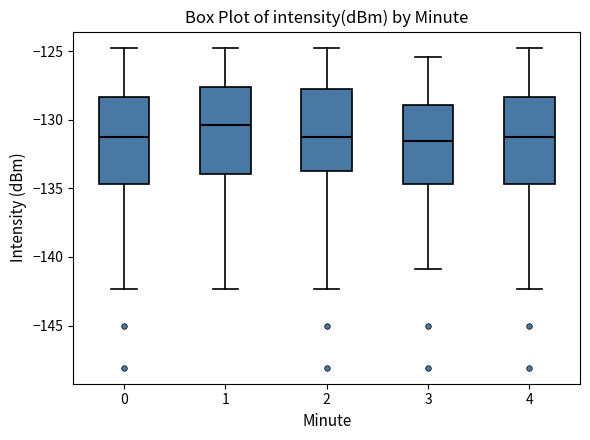

Where does the upper whisker of the box at x = 4 end on the y-axis? The values are not printed on the chart, so give them approximately, as read against the axis.

-124.5